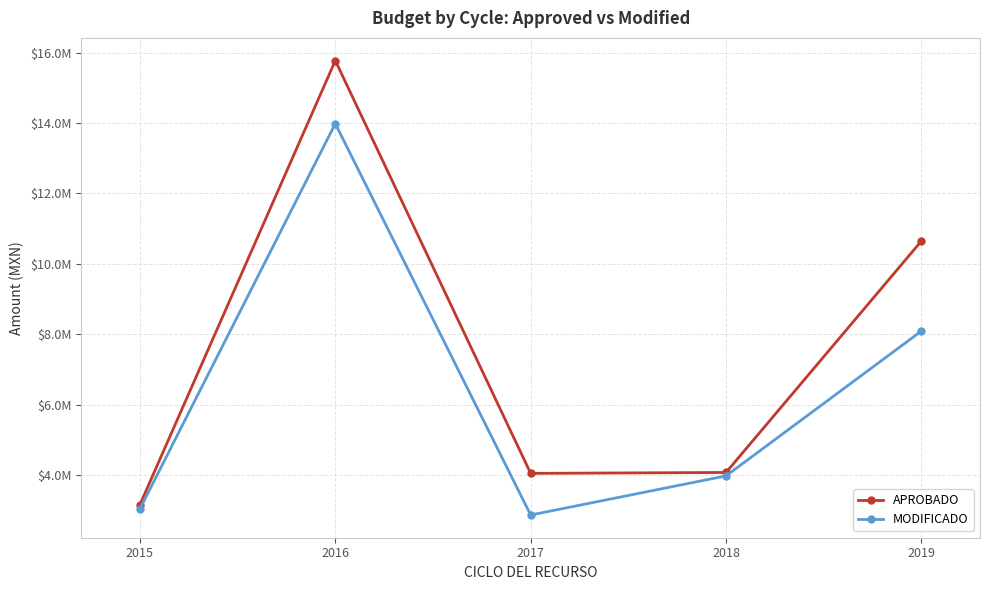

Is this an area chart (filled region under the line)?

No